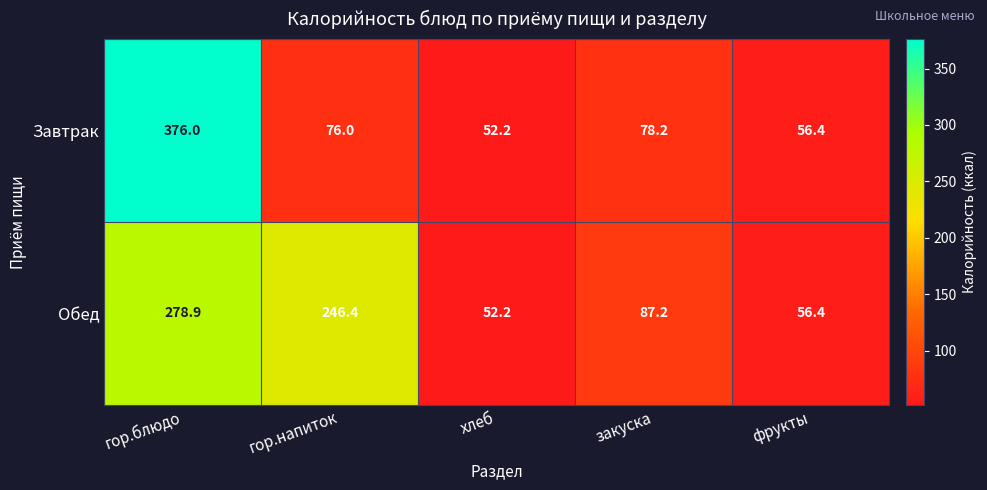

What is the difference between the highest and lowest values at гор.напиток?

170.4